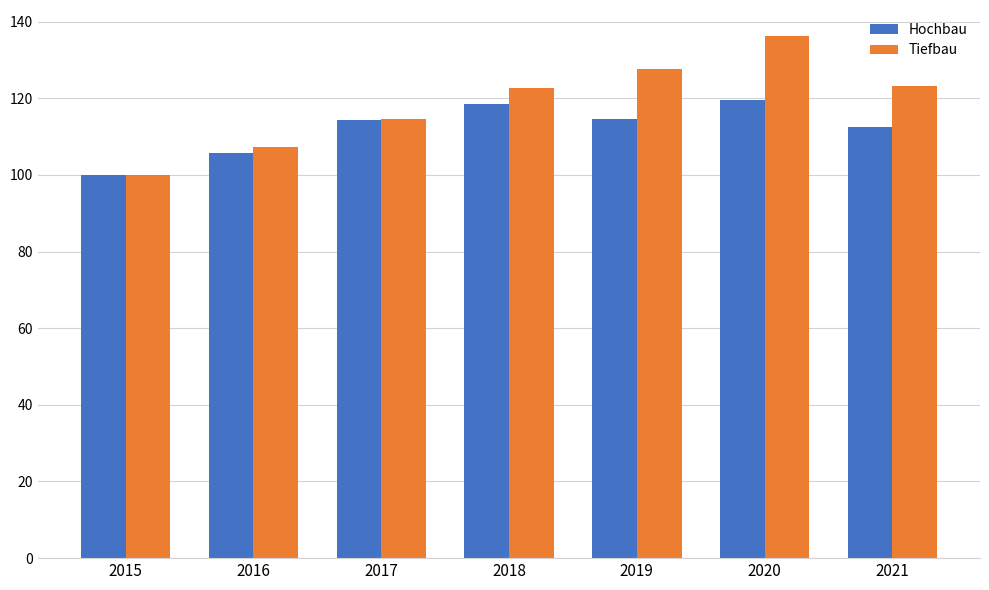

The Tiefbau series shows 165.1 at 2018. True or false?

False